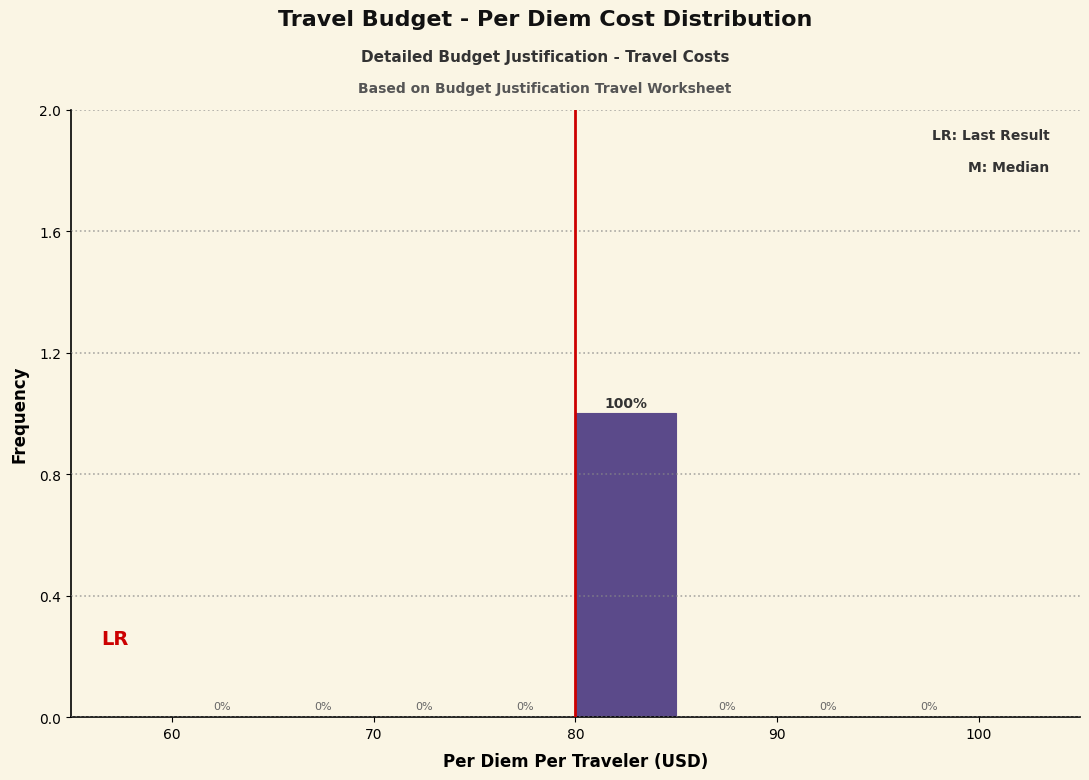

Which range on the x-axis has the tallest bar?

80 to 85